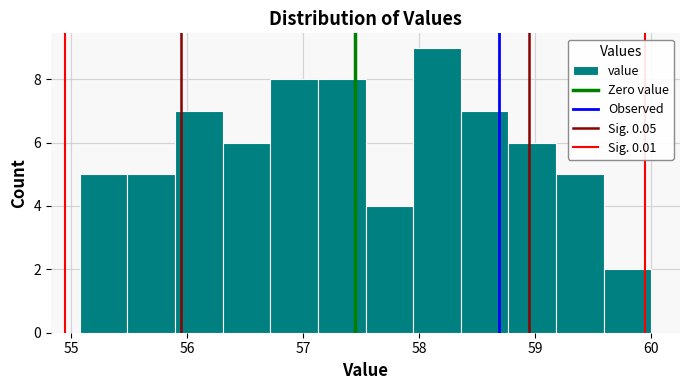

Over which range of the x-axis is the bar tallest?

57.9 to 58.4